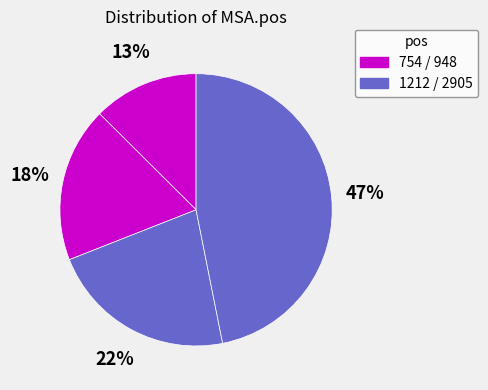

Count the number of slices in the pie.

4